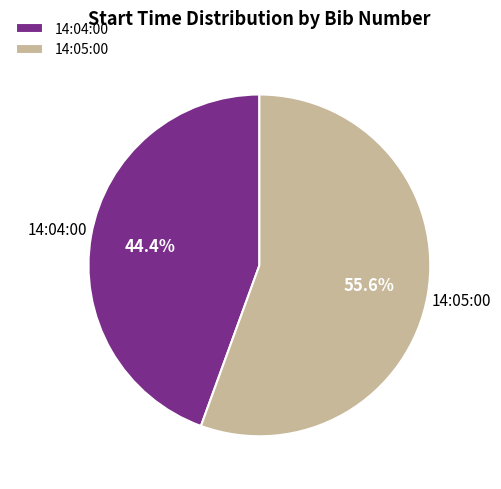

True or false: 14:05:00 accounts for 56% of the total.

True